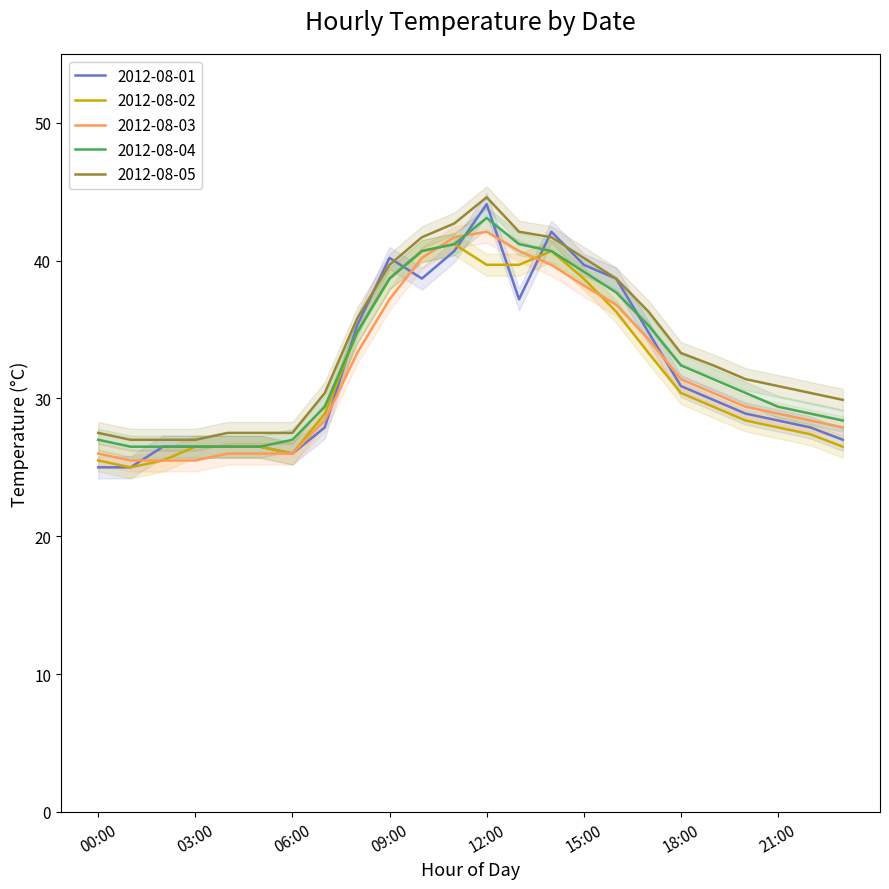

In 2012-08-02, how many points are higher than both neighbors (excluding endpoints)?

2